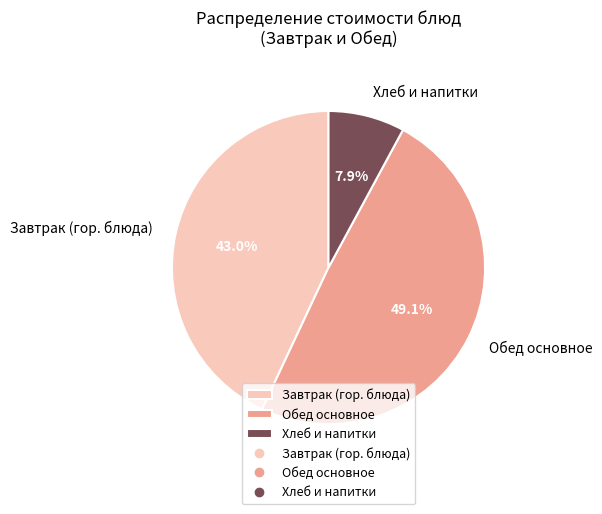

Is there a majority slice in this chart?

No